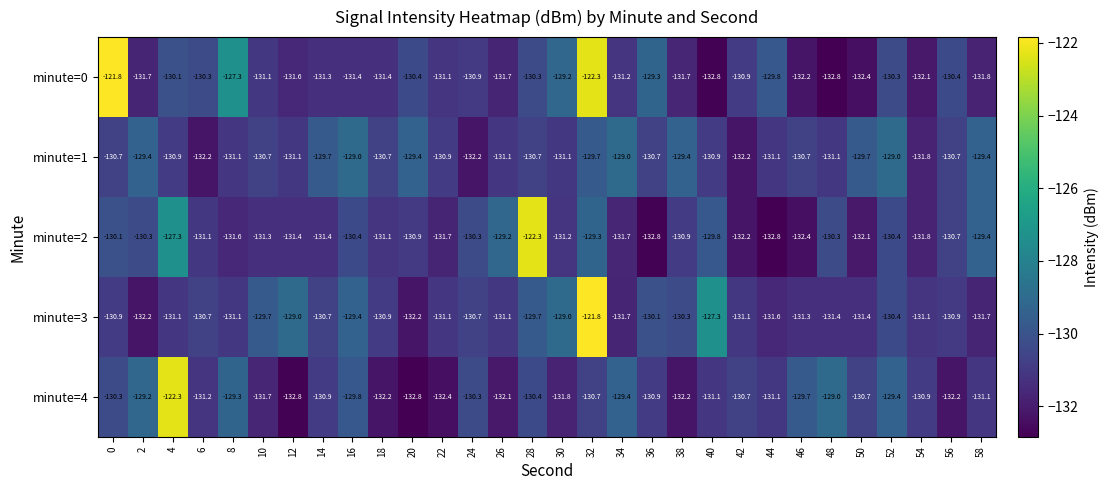

What is the maximum value for minute=0?

-121.8